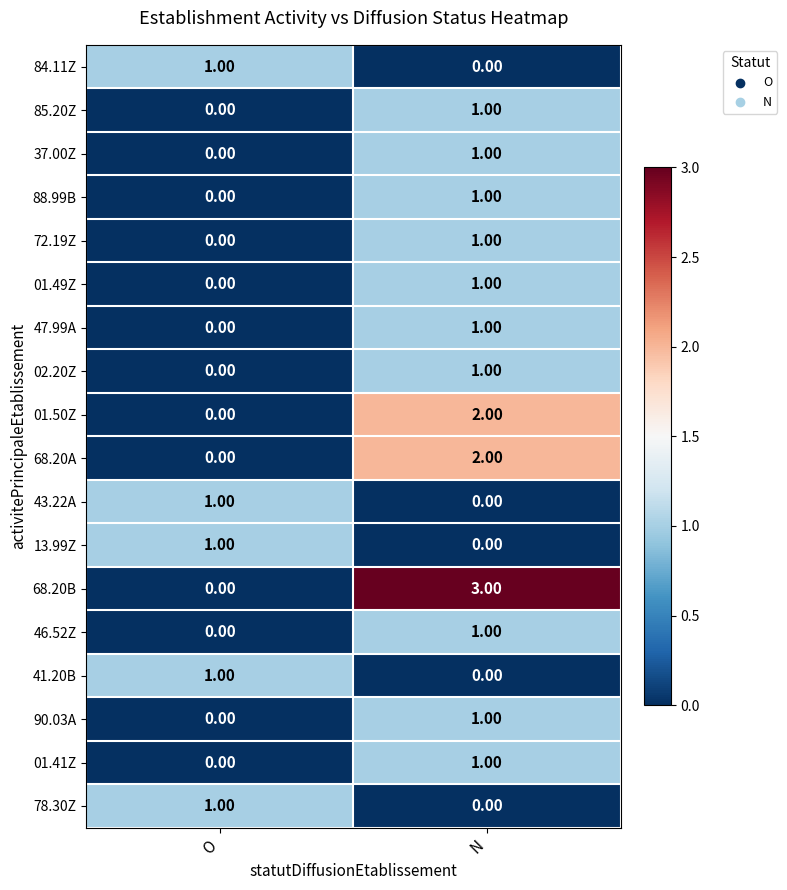

Which series has the widest spread of values?

68.20B